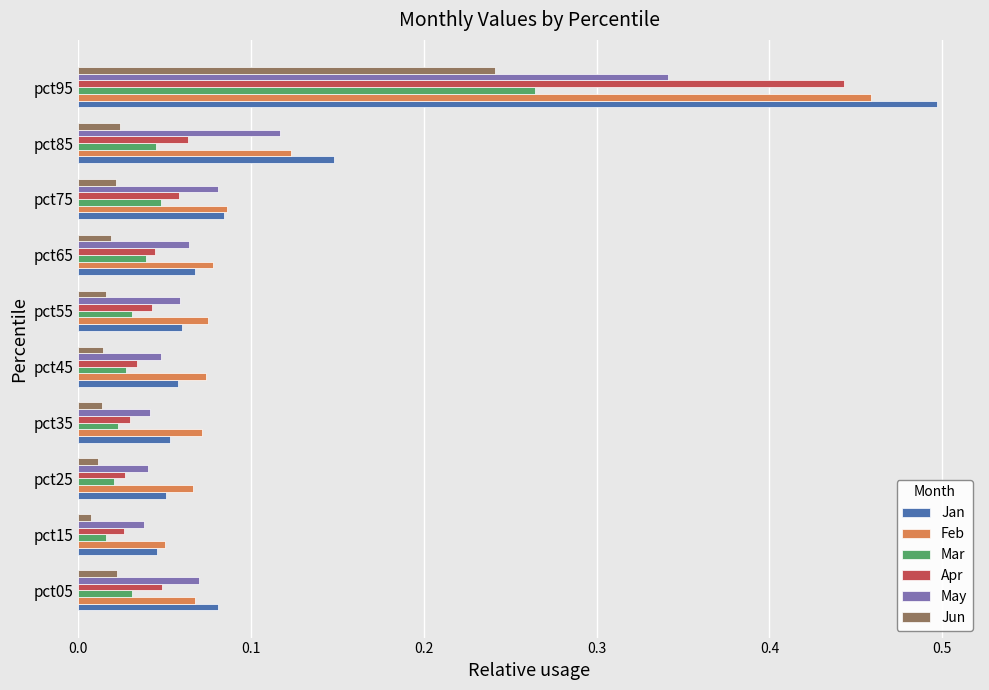

At which category is the sum across all series the highest?

pct95